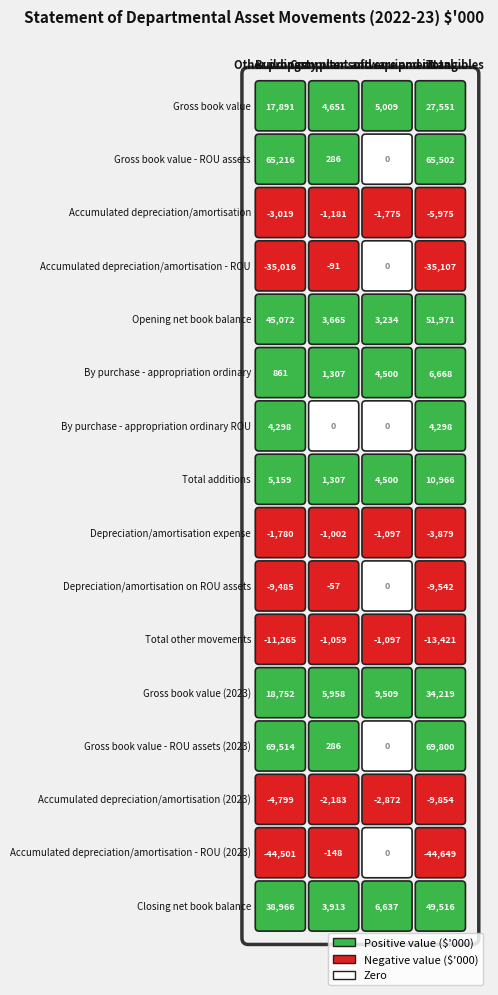

Is it true that Gross book value - ROU assets (2023) equals 69514 at Buildings?

True